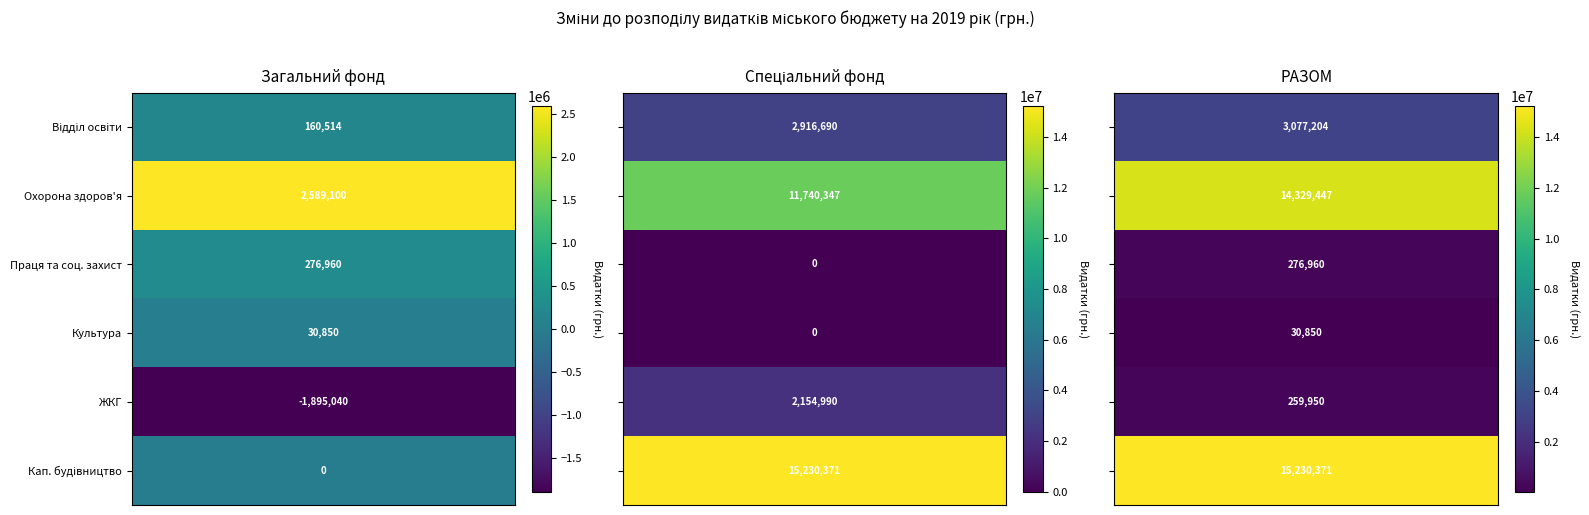

The value of Відділ культури at РАЗОМ is 30850. True or false?

True